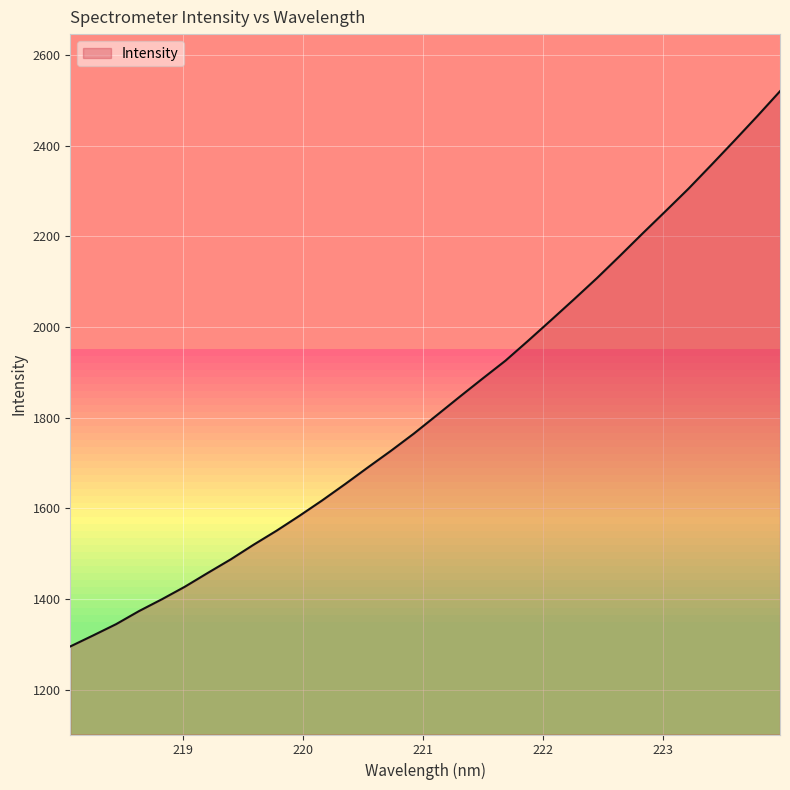

What is the smallest value displayed?

1295.1